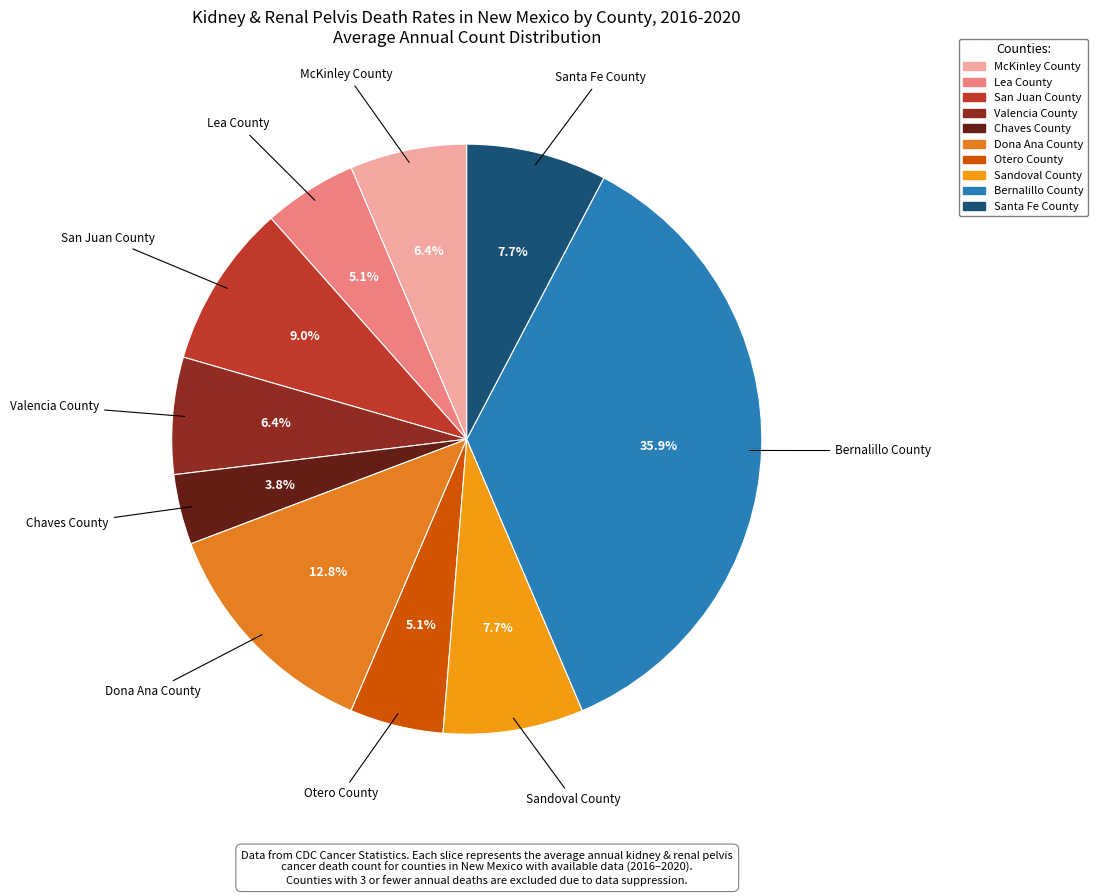

Approximately how many times larger is the value at Santa Fe County compared to Dona Ana County?

0.6